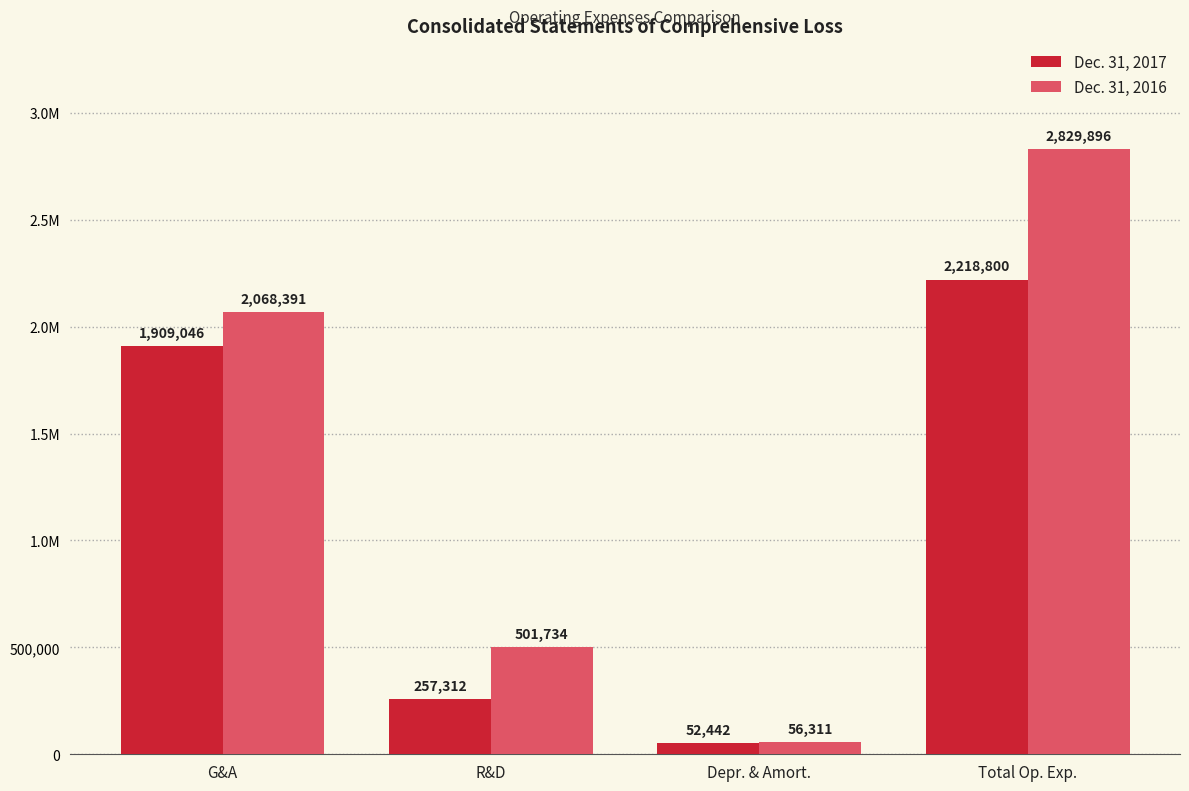

Which has a higher value, R&D or Total Op. Exp.?

Total Op. Exp.